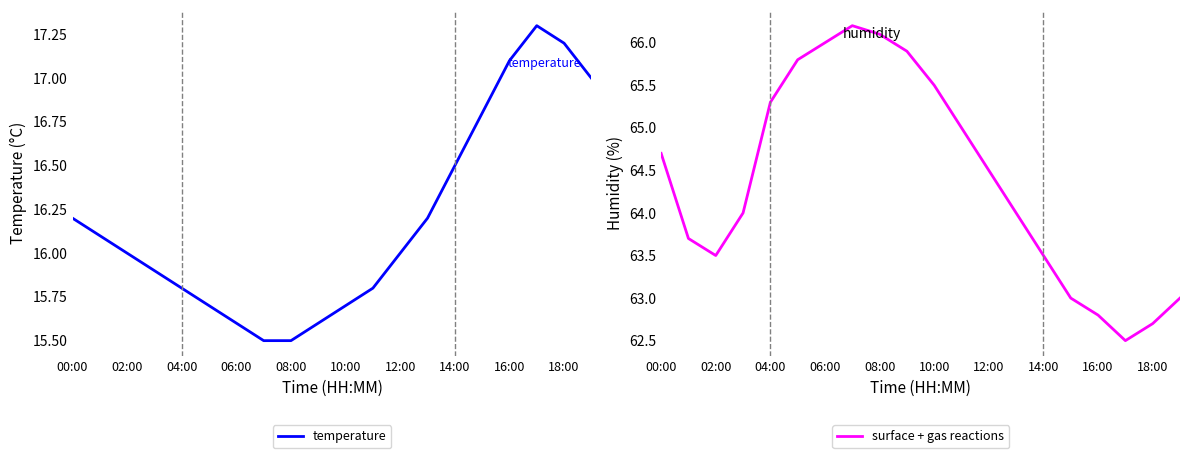

Read the temperature value at 10:00.

15.7